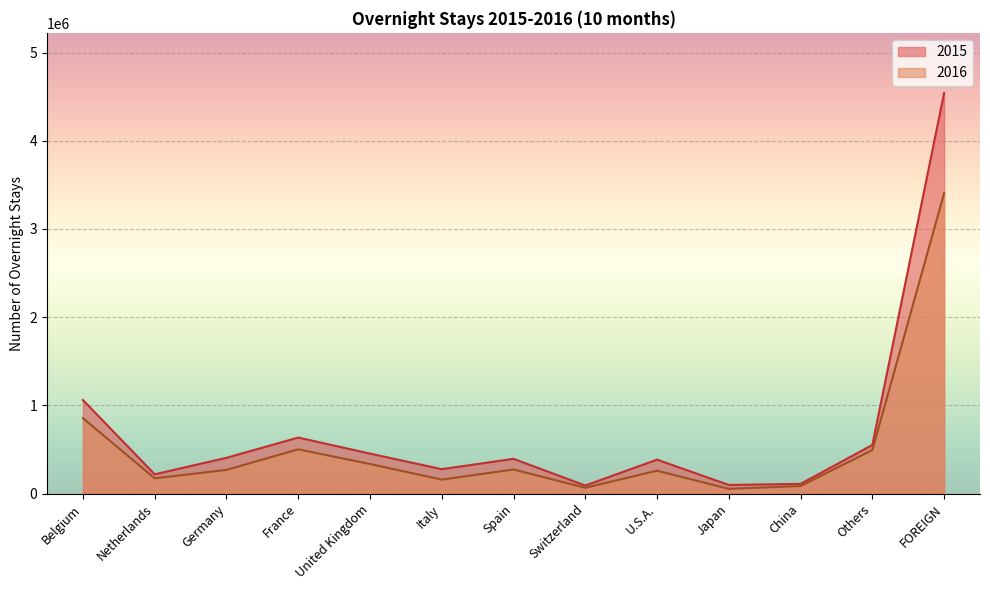

At which label does 2015 reach its minimum?

Switzerland